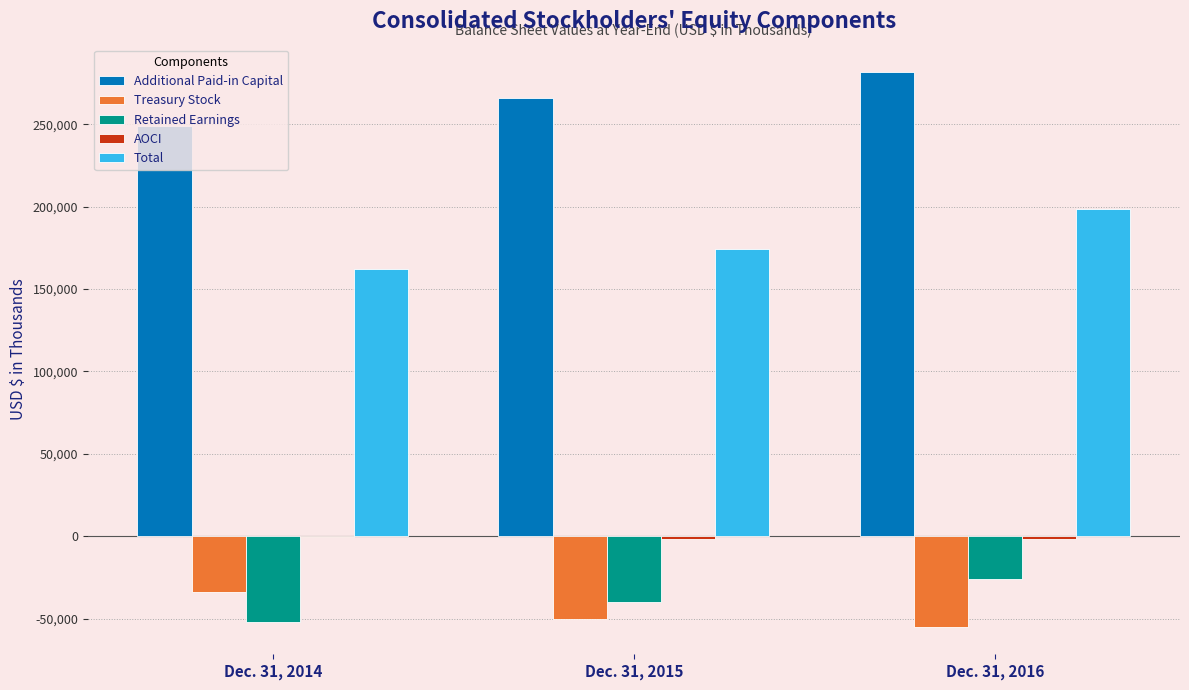

Which label corresponds to the largest value in the chart?

Dec. 31, 2016